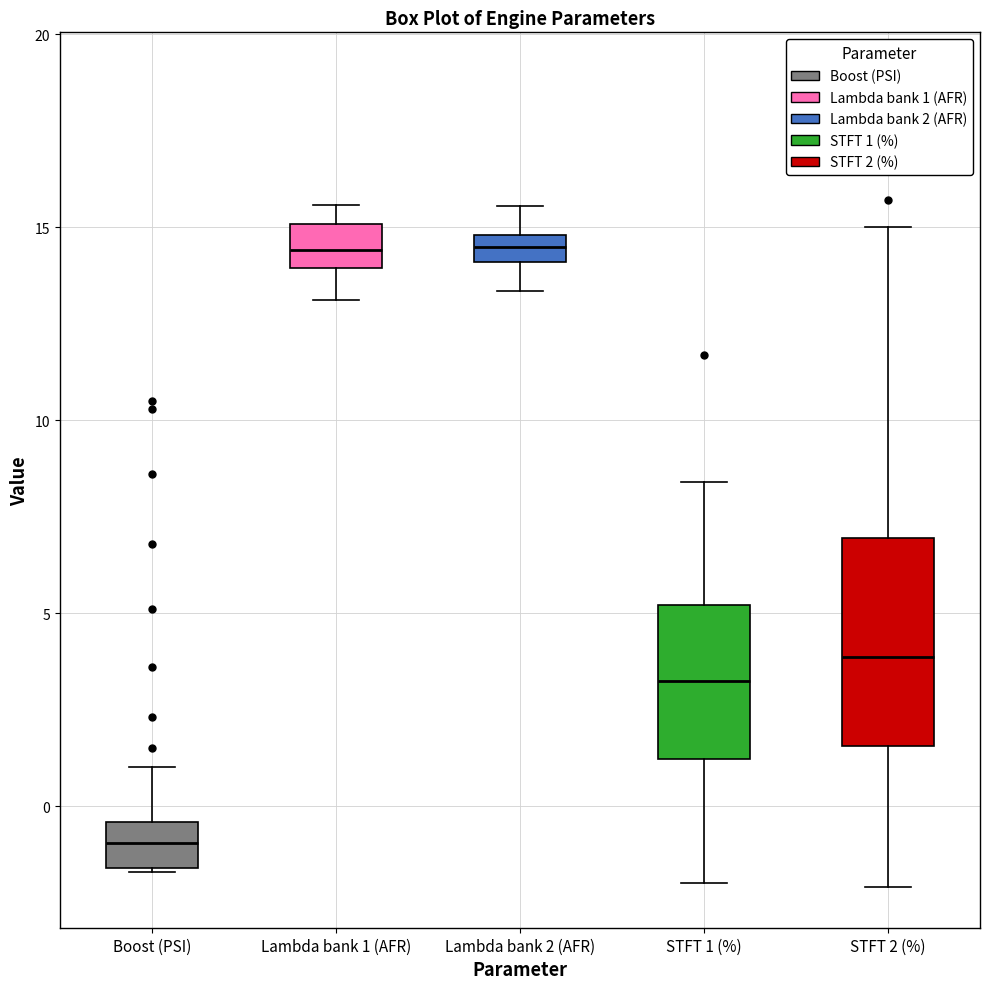

Which box is the tallest, from its lower edge to its upper edge?

STFT 2 (%)